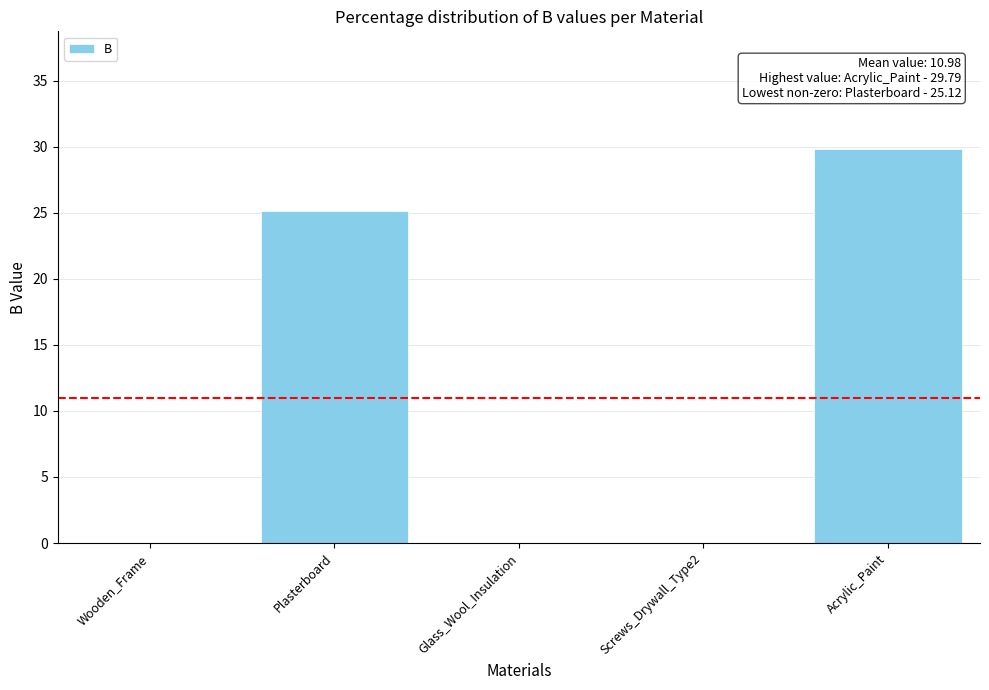

What is the maximum value shown in the chart?

29.8